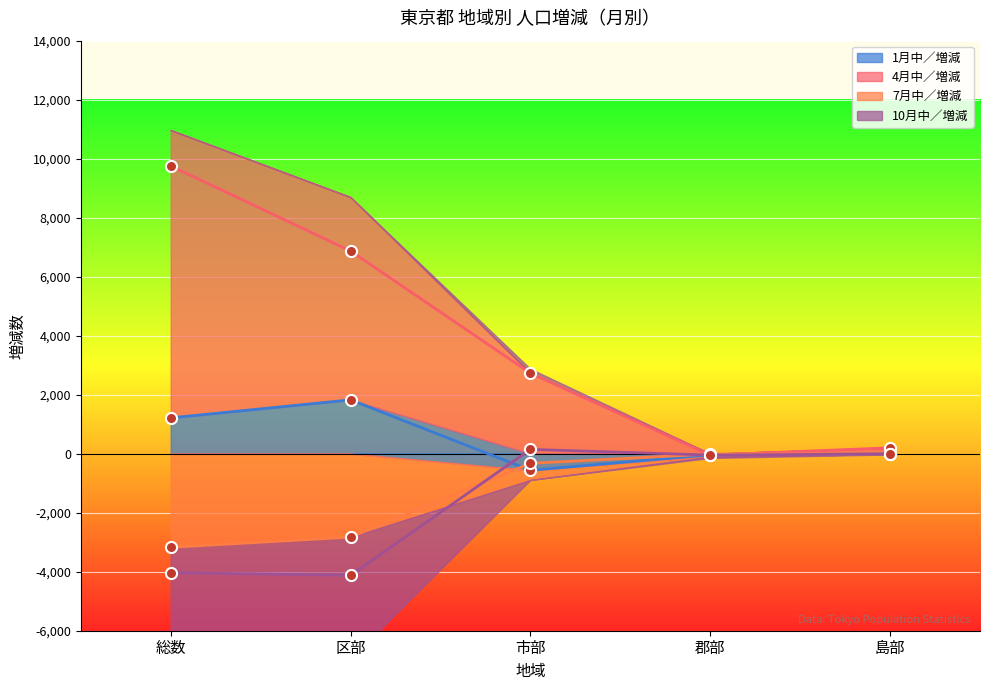

How many times do 1月中／増減 and 4月中／増減 cross each other?

2